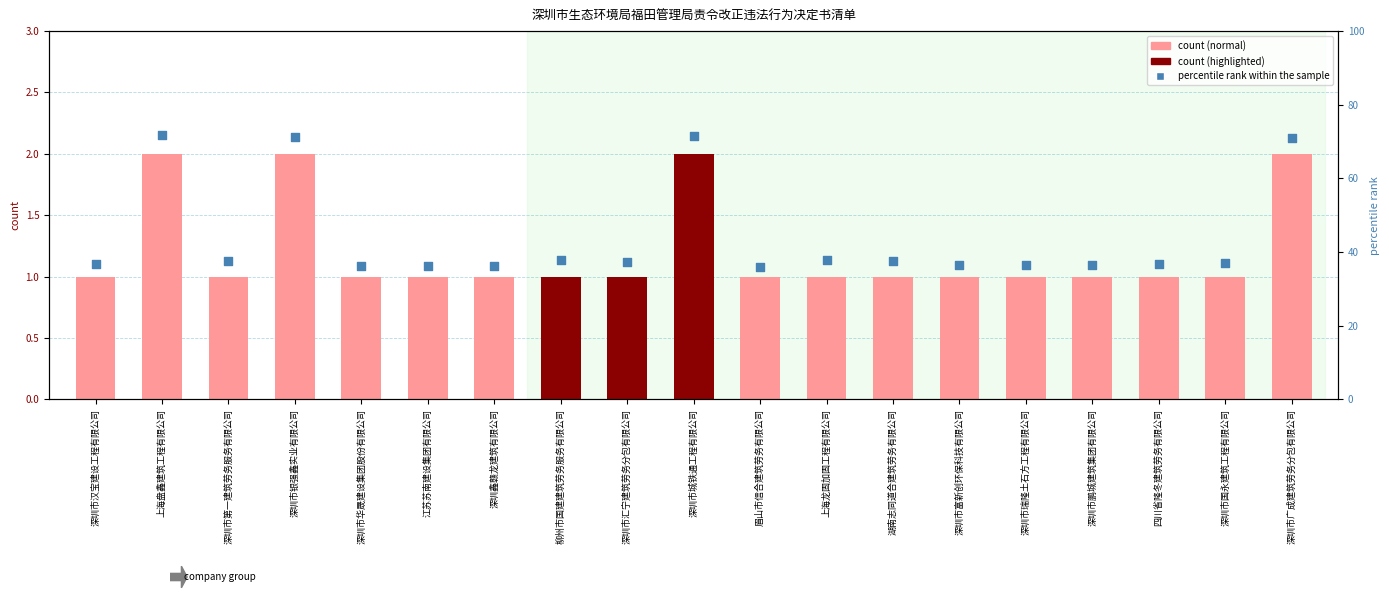

At which category is the sum across all series the highest?

上海盘鑫建筑工程有限公司